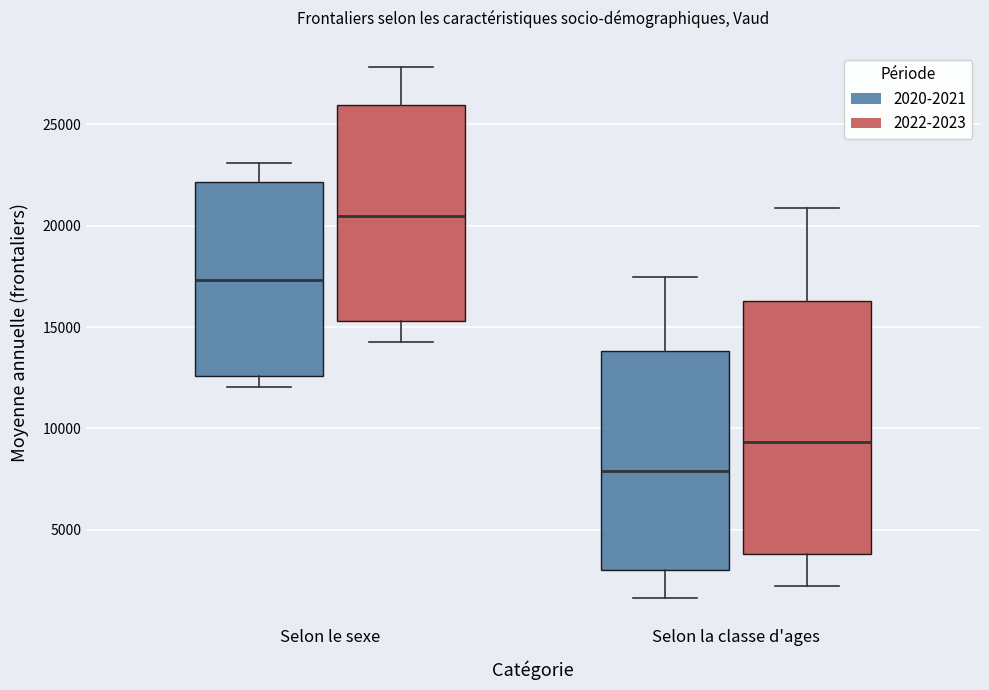

Comparing the boxes themselves (not the whiskers), which one is the tallest?

Selon la classe d'ages (2022-2023)